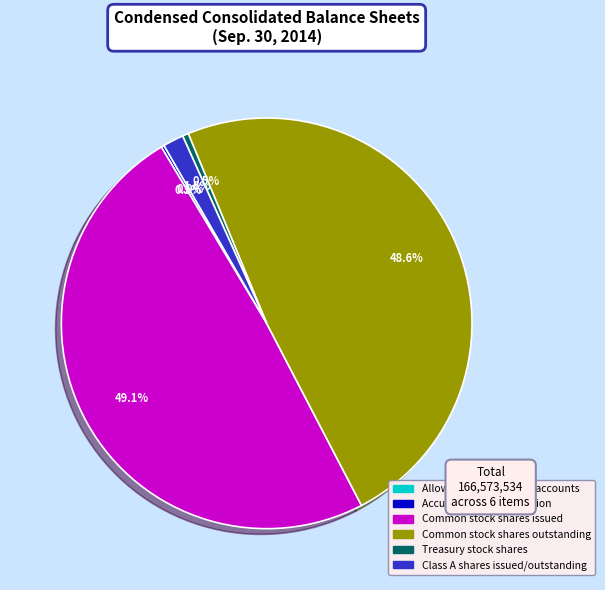

Is there any slice that represents more than half of the pie?

No